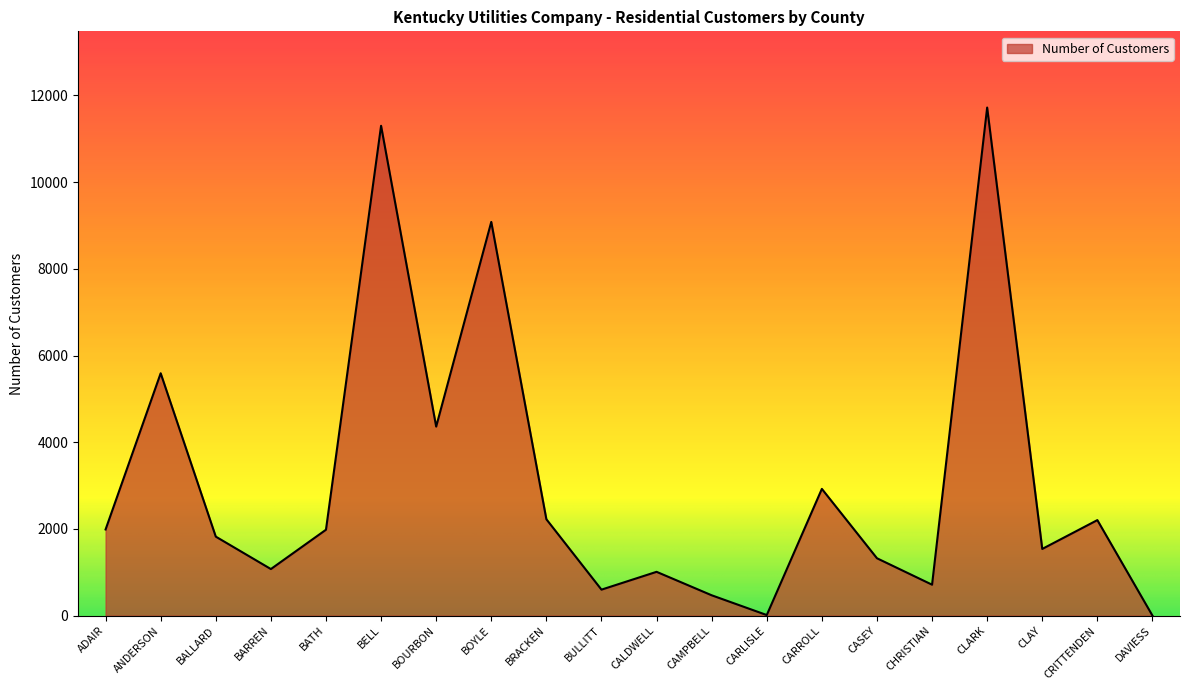

Count the number of categories in the chart.

20